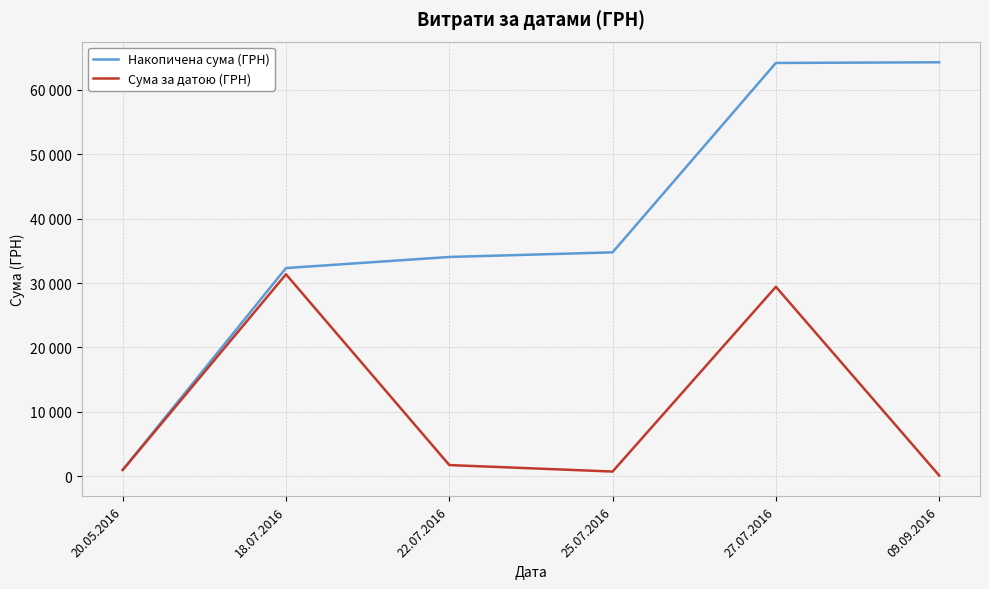

What are all the series names shown in the legend?

Накопичена сума (ГРН), Сума за датою (ГРН)